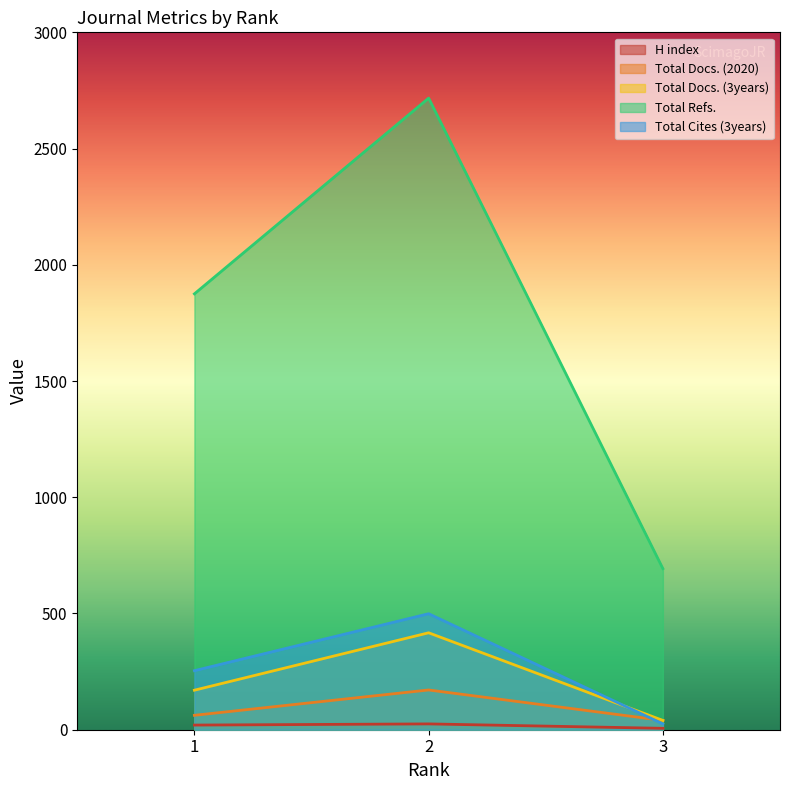

What is the value of the Total Docs. (2020) point at the 3rd from the left?

40